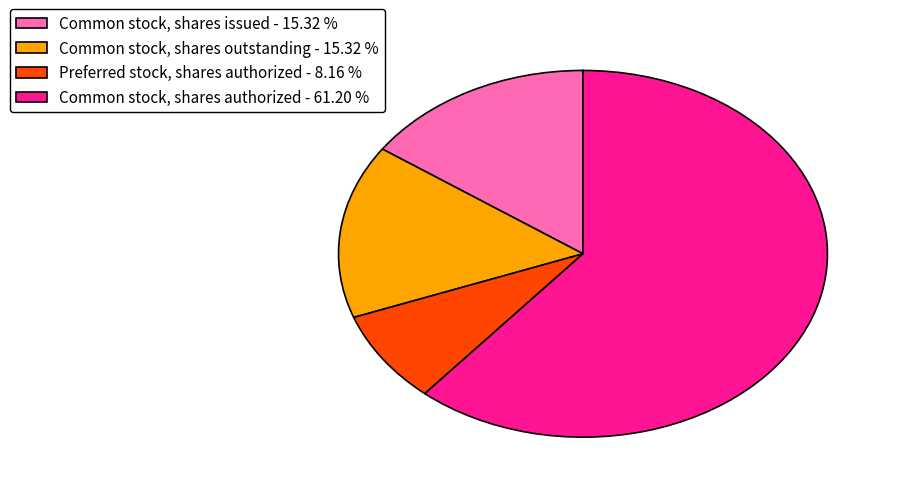

Which has a higher value, Preferred stock, shares authorized - 8.16 % or Common stock, shares authorized - 61.20 %?

Common stock, shares authorized - 61.20 %